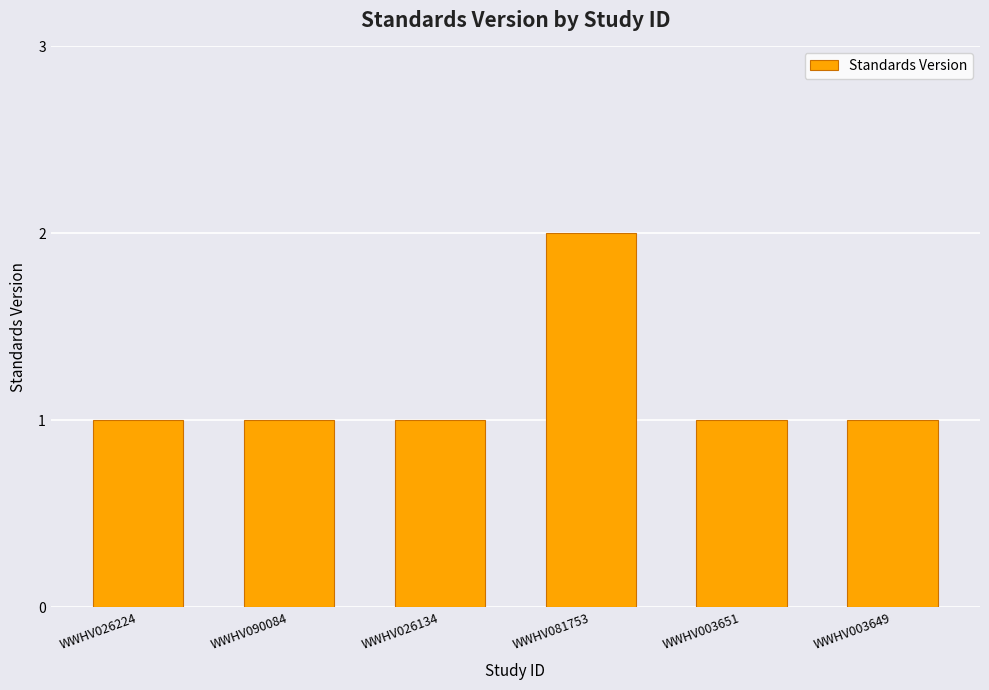

Reading right to left, transcribe all the data shown in this chart.

1	1	2	1	1	1